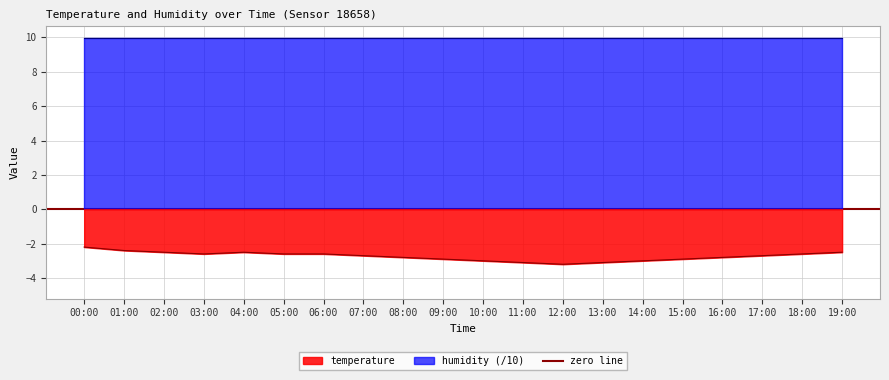

Where is the first local minimum?

03:00